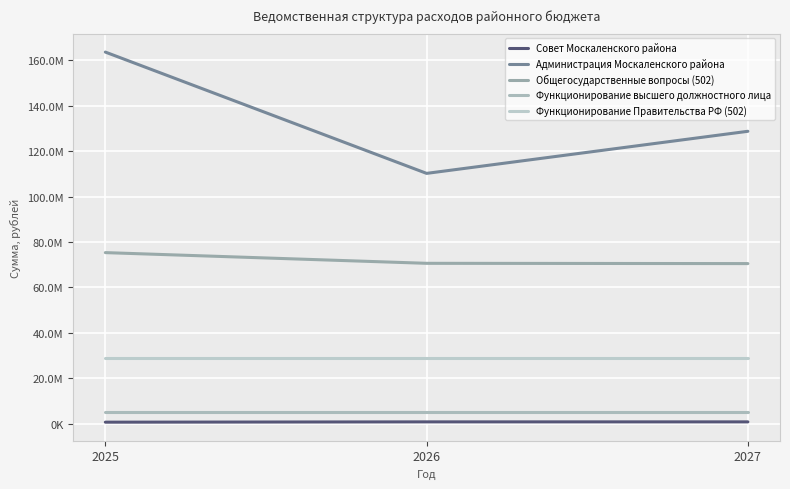

Reading left to right, what are all the values shown in this chart?

Совет Москаленского района: 2025=588357.9	2026=720000.0	2027=720000.0
Администрация Москаленского района: 2025=163634928.6	2026=110196042.2	2027=128737192.9
Общегосударственные вопросы (502): 2025=75286131.7	2026=70571736.7	2027=70453207.0
Функционирование высшего должностного лица: 2025=5046145.0	2026=5046145.0	2027=5046145.0
Функционирование Правительства РФ (502): 2025=28904620.0	2026=28904620.0	2027=28904620.0